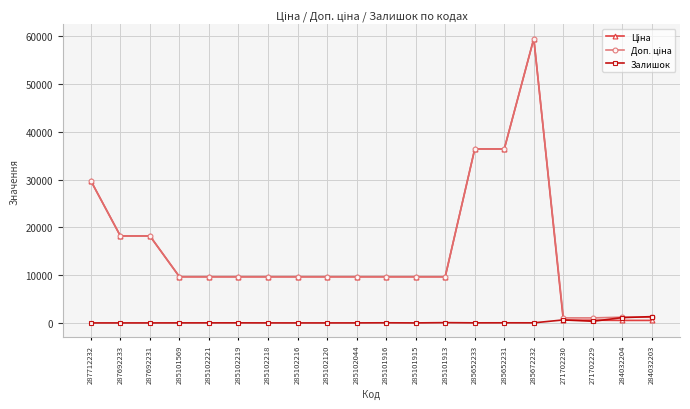

At how many categories does at least one series exceed 56632?

1